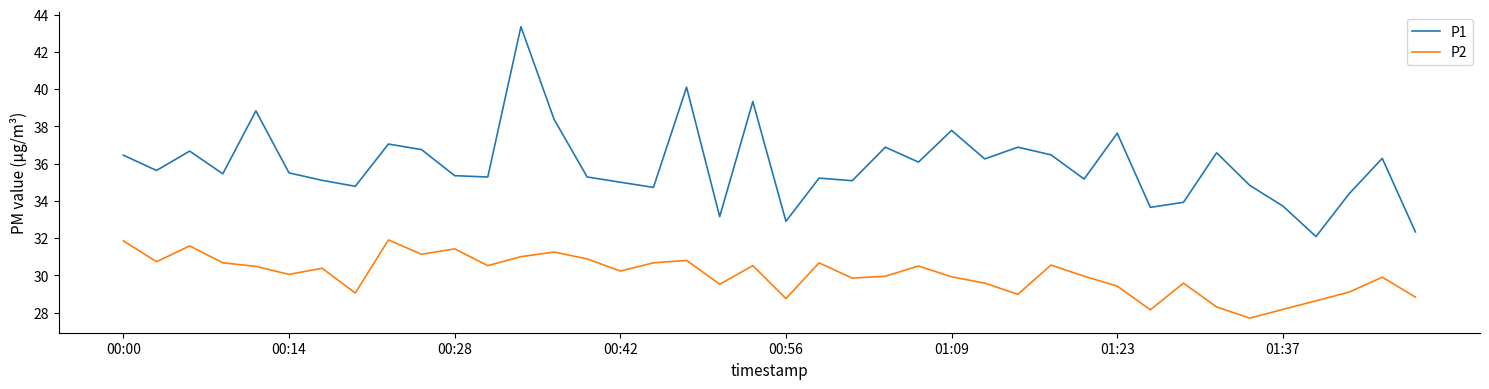

True or false: P2 and P1 cross at least once.

False